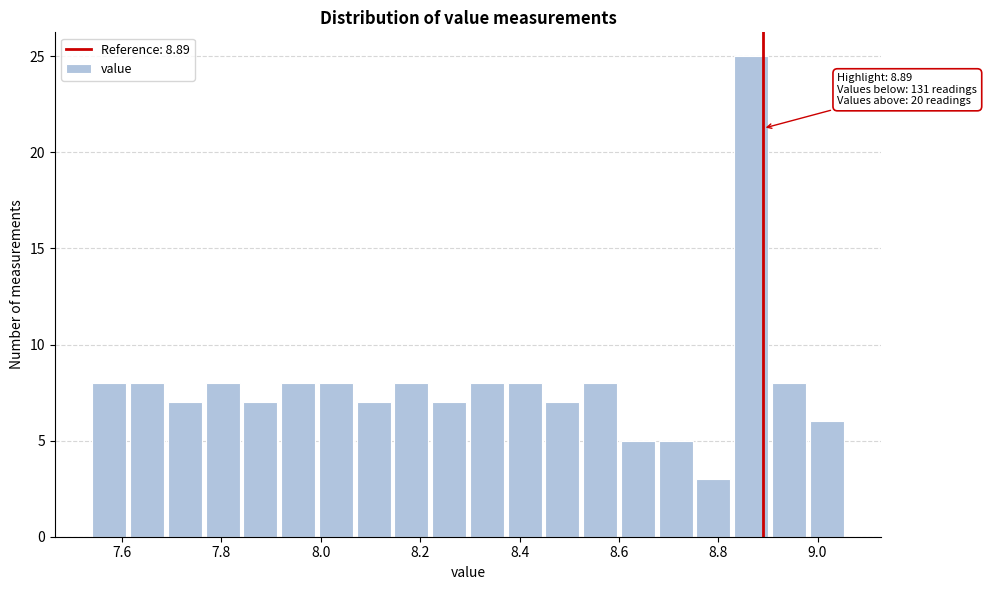

Around what value on the x-axis is the tallest bar? Give the approximate position of its centre, as read against the axis.

8.86